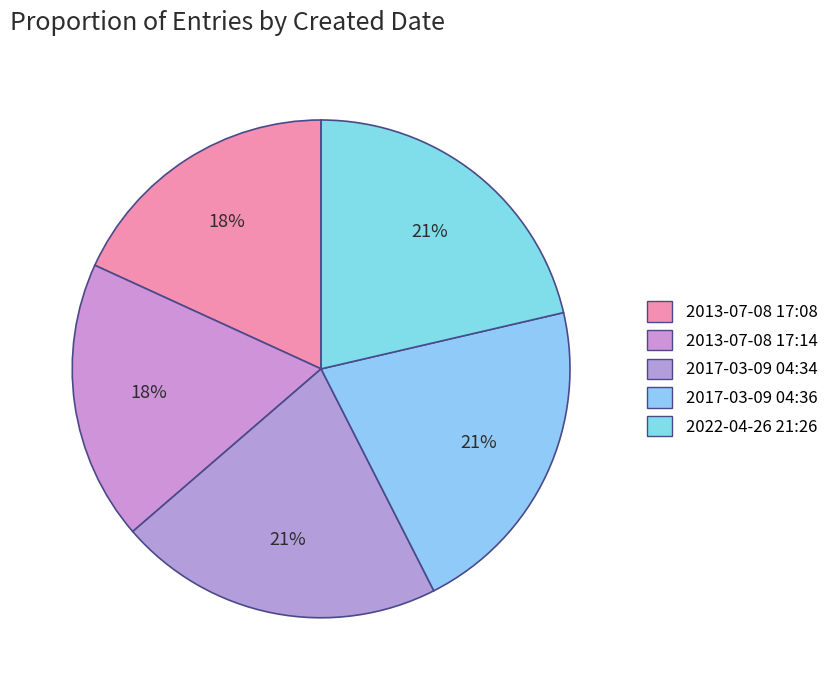

To the nearest percent, what portion does 2013-07-08 17:08 represent?

18%